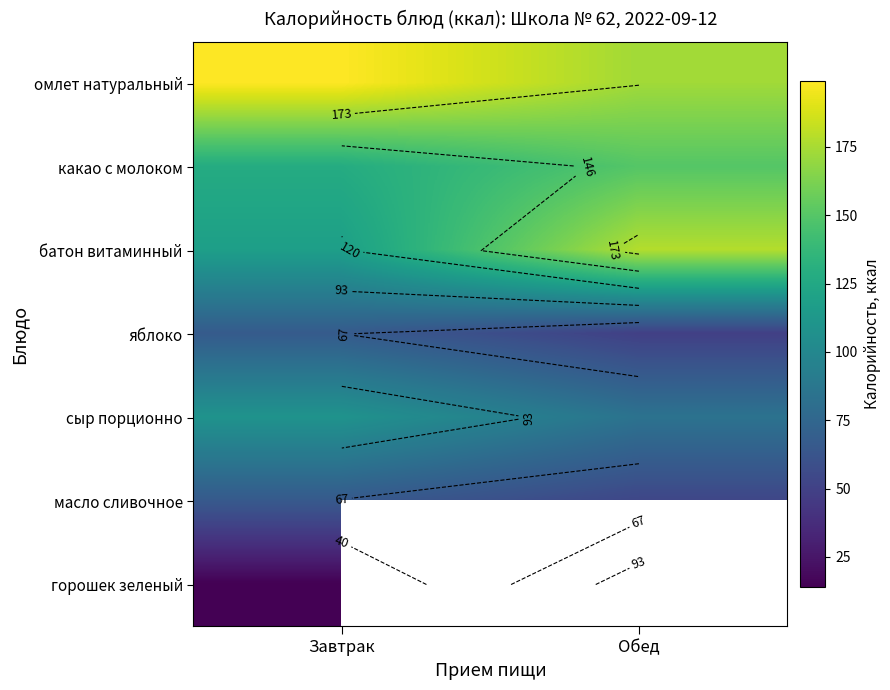

The value of какао с молоком at Обед is 209.0. True or false?

False